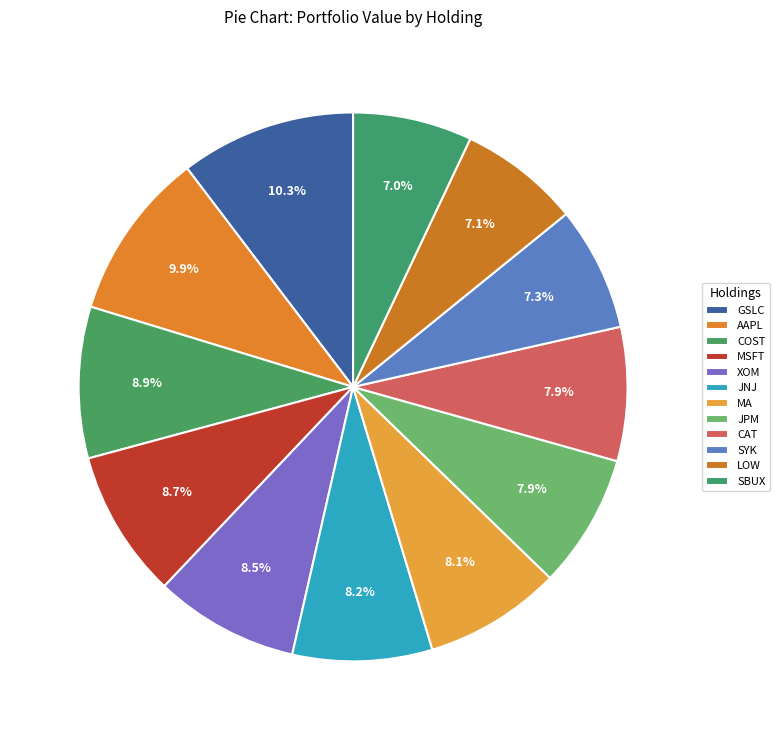

How many slices are in this pie chart?

12